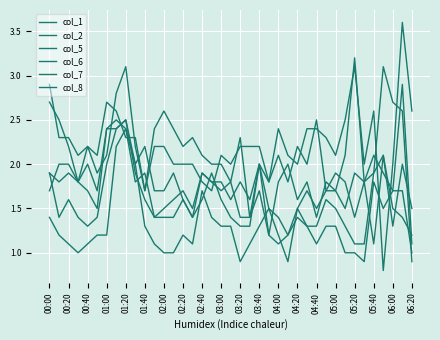

Count the number of categories in the chart.

39